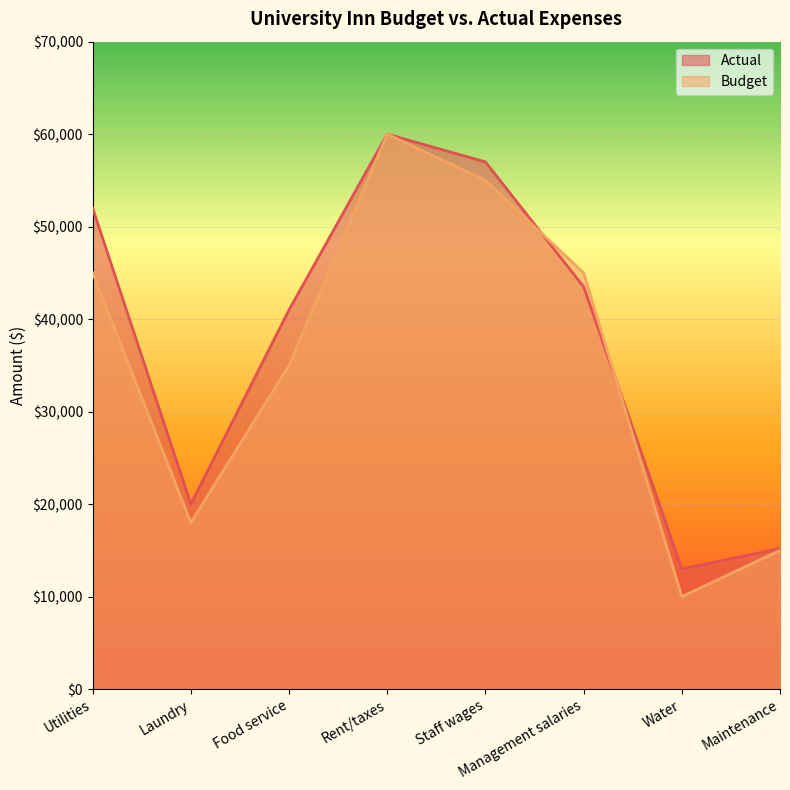

At how many categories does at least one series exceed 20026?

5